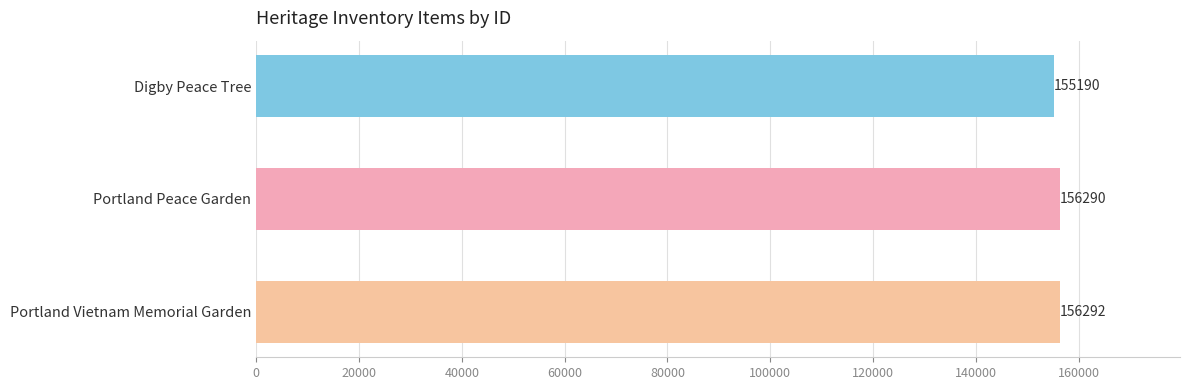

How many bars are there in total?

3